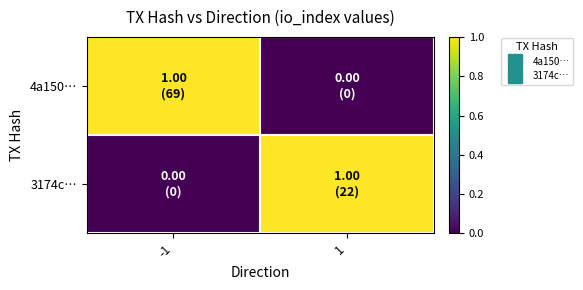

What is the difference between the highest and lowest values at -1?

1